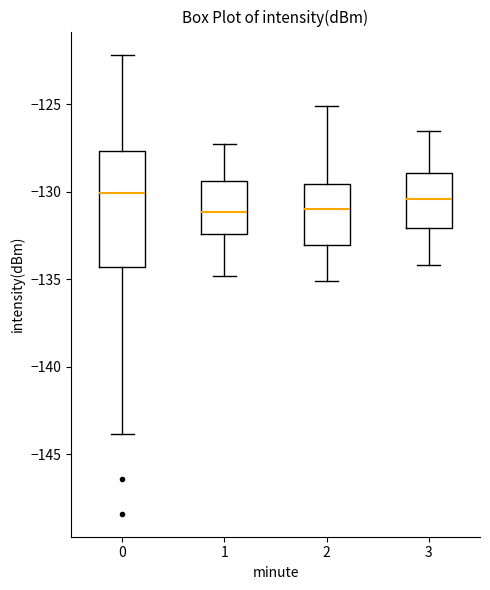

Where does the upper whisker of the box at x = 1 end on the y-axis? The values are not printed on the chart, so give them approximately, as read against the axis.

-127.5